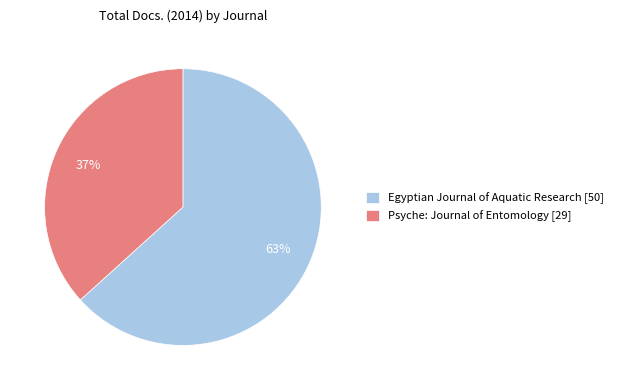

To the nearest percent, what is the average slice percentage?

50%